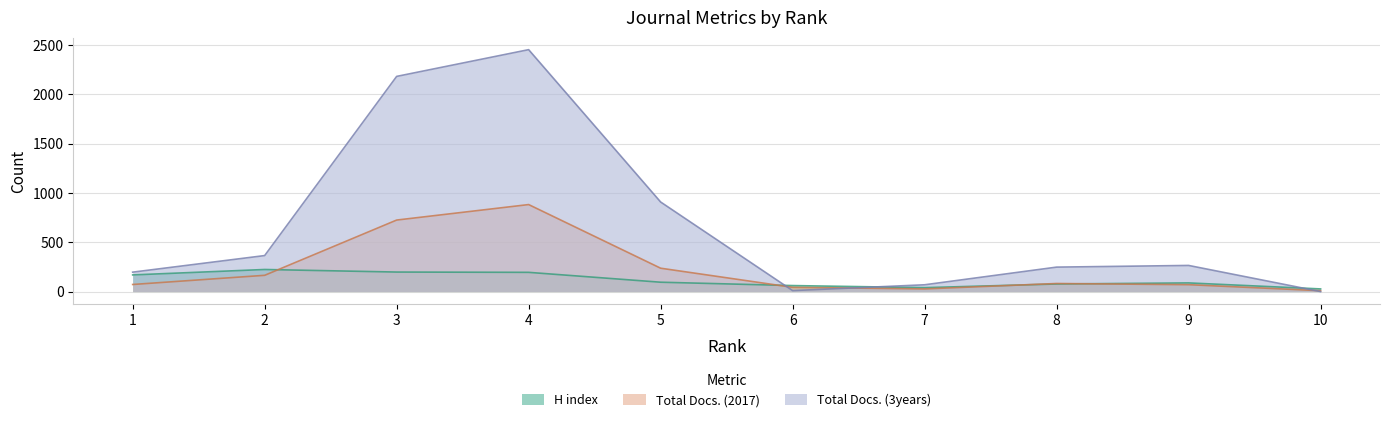

What is the average value of the Total Docs. (2017) series?

231